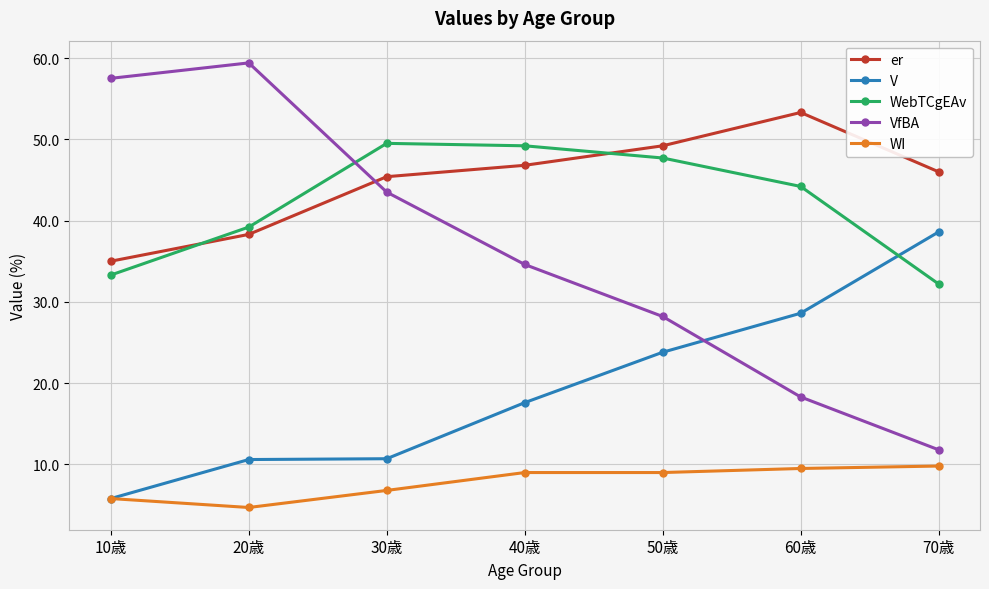

Is it true that er equals 53.3 at 60歳?

True